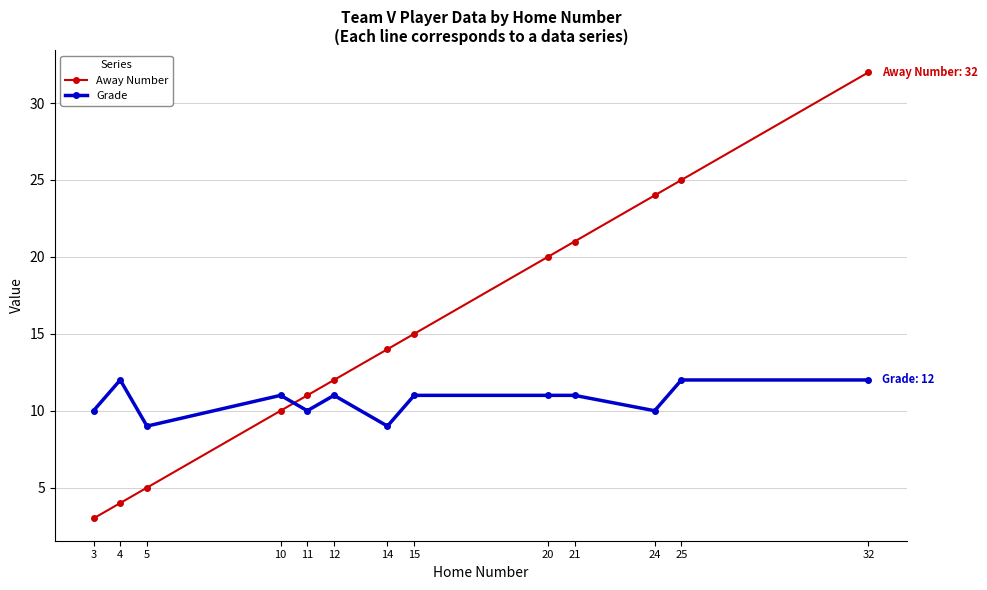

Does the chart have visible grid lines?

Yes